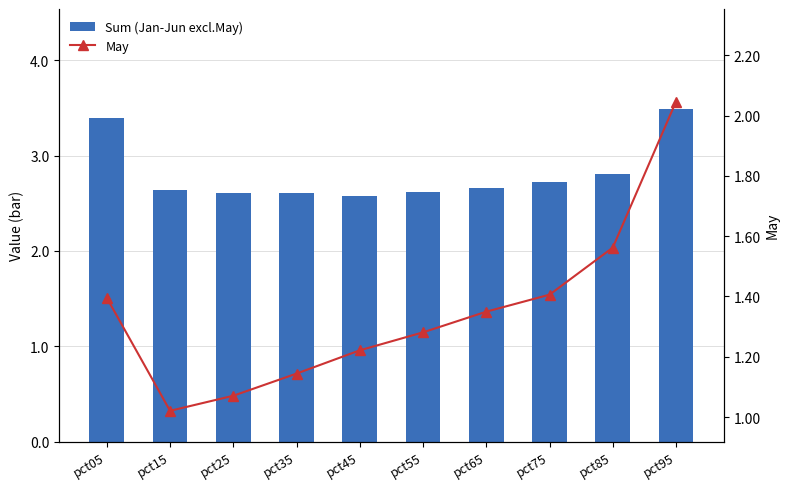

Is the value of Sum (Jan-Jun excl.May) at pct25 greater than the value of May at pct05?

Yes